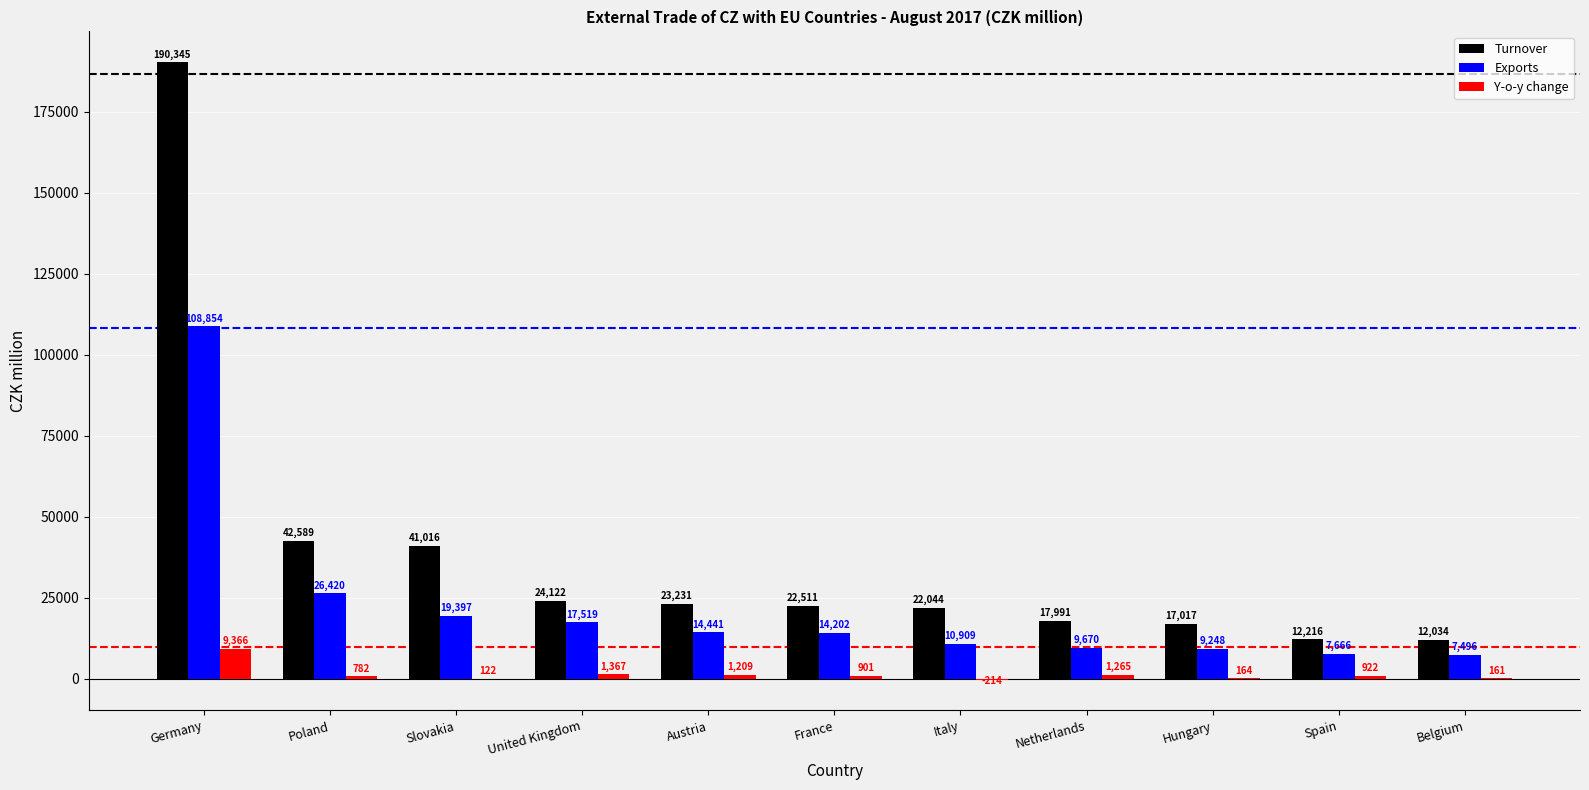

What is the approximate value of Exports at France, to the nearest 50?

14200